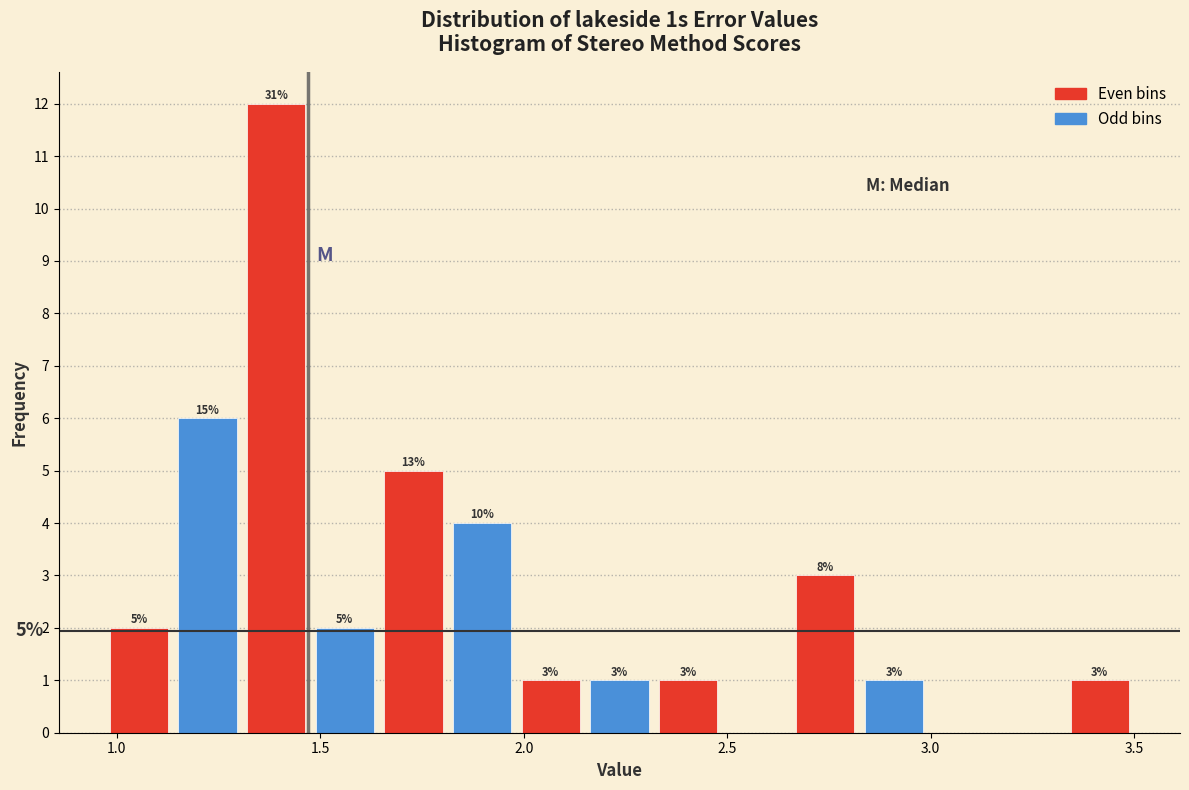

Read against the x-axis, roughly where is the centre of the tallest bar?

1.40